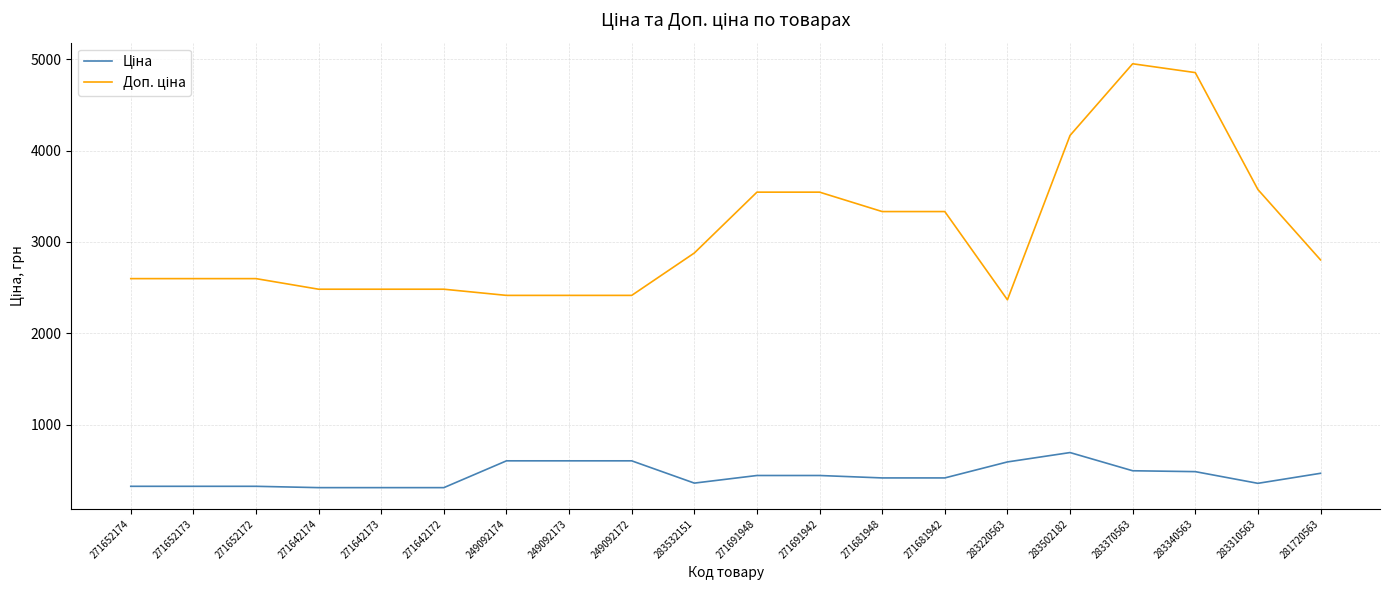

What is the spread (max minus min) of values at 271681948?

2915.9